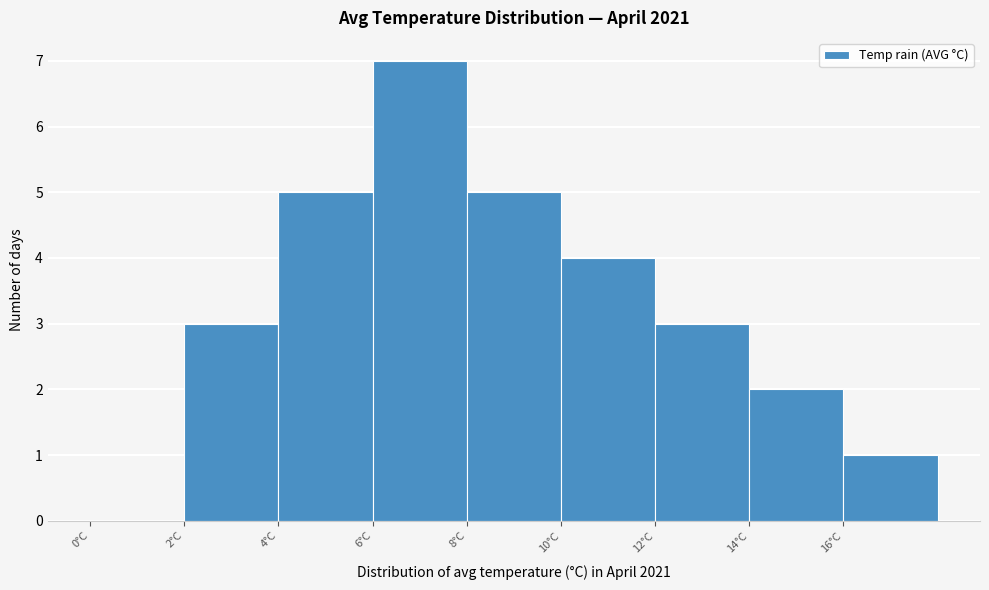

How tall is the bar that spans 10 to 12 on the x-axis? The values are not printed on the chart, so give them approximately, as read against the axis.

4